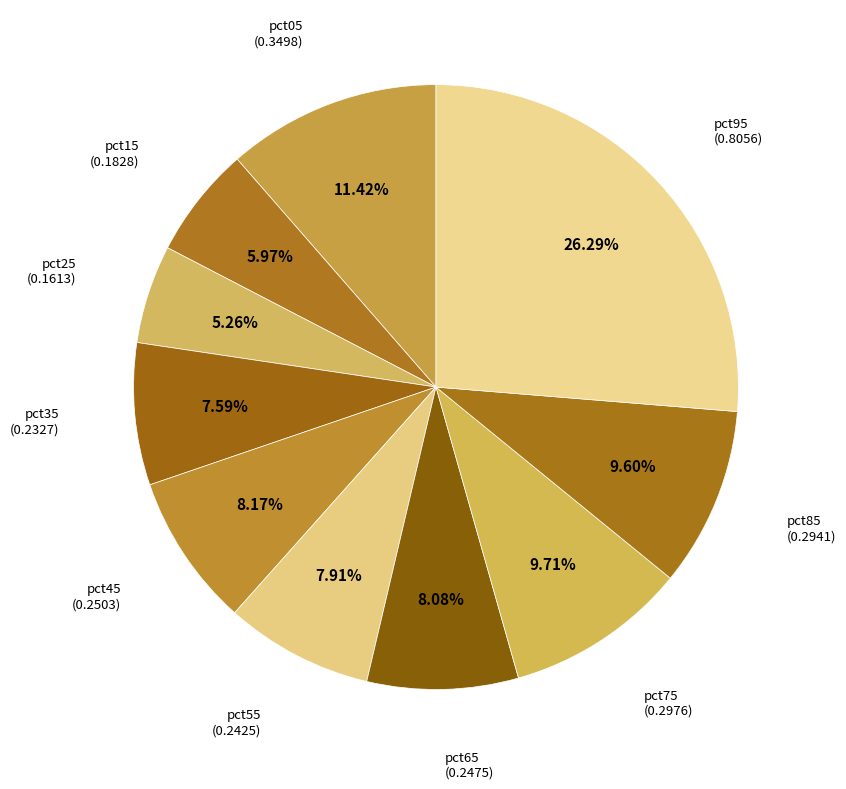

Does any single category account for the majority?

No